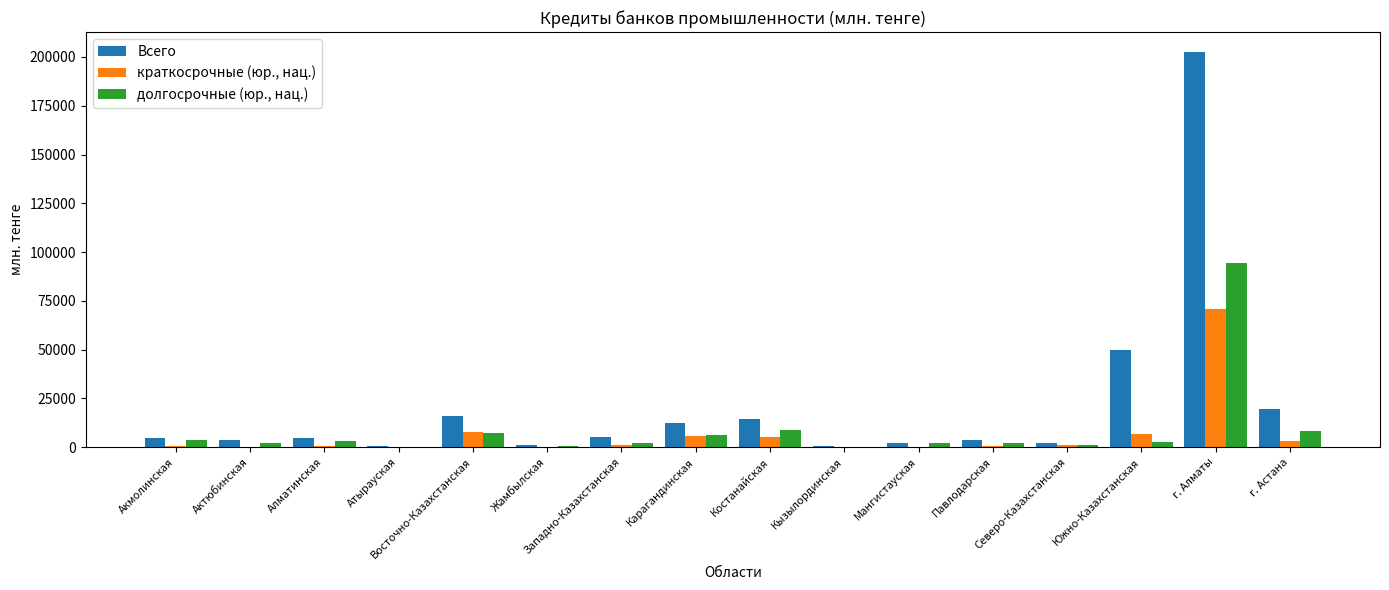

Does the chart contain stacked bars?

No